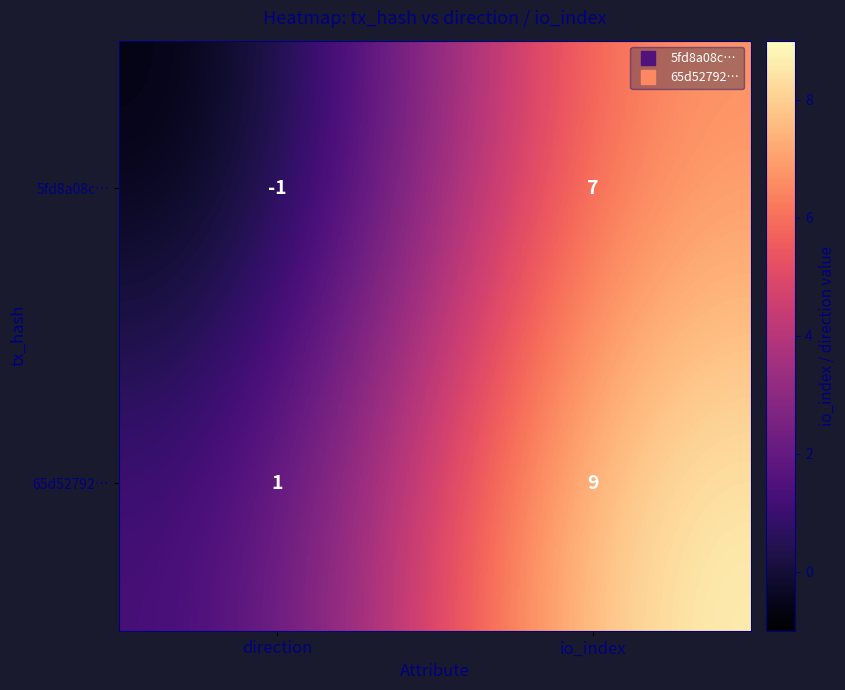

Is it true that 5fd8a08c… equals -1 at direction?

True